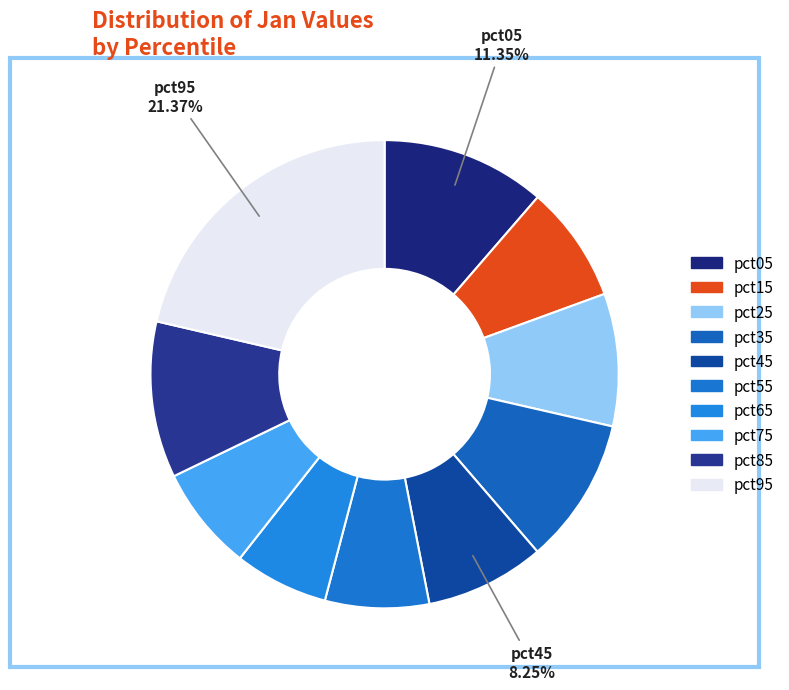

How many segments does this pie chart have?

10